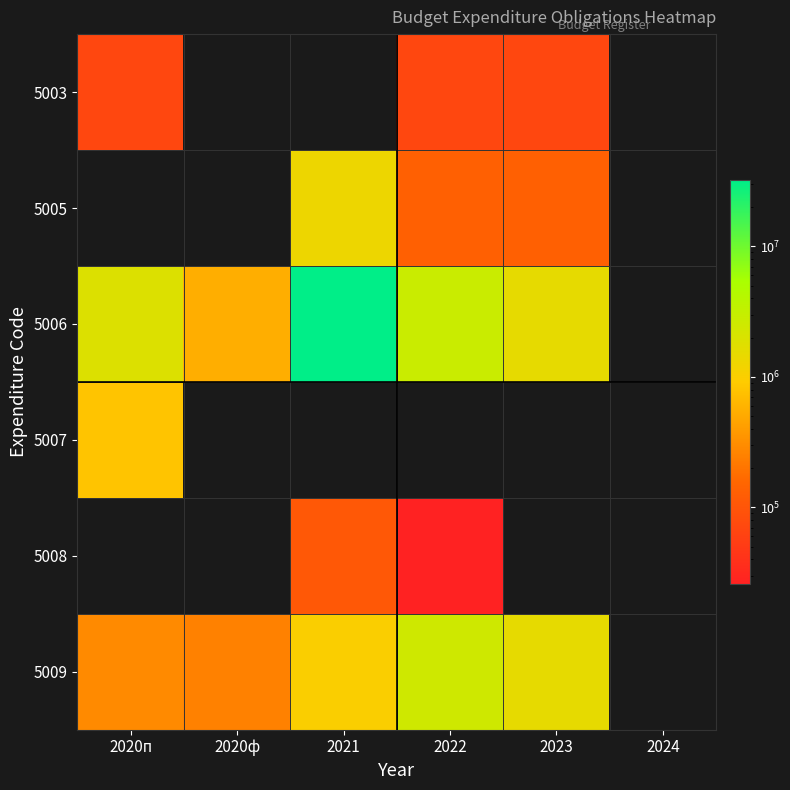

The value of 5007 at 2020п is 800000.0. True or false?

True